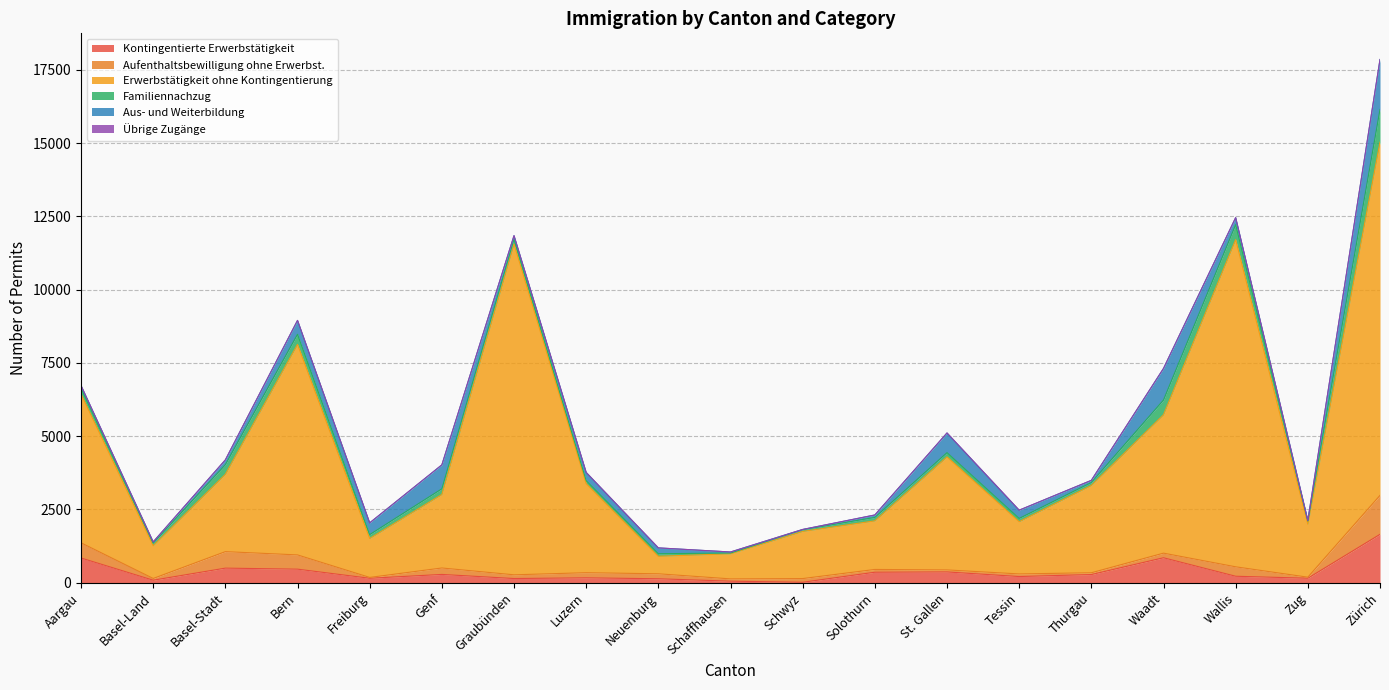

How many lines are shown in the chart?

6